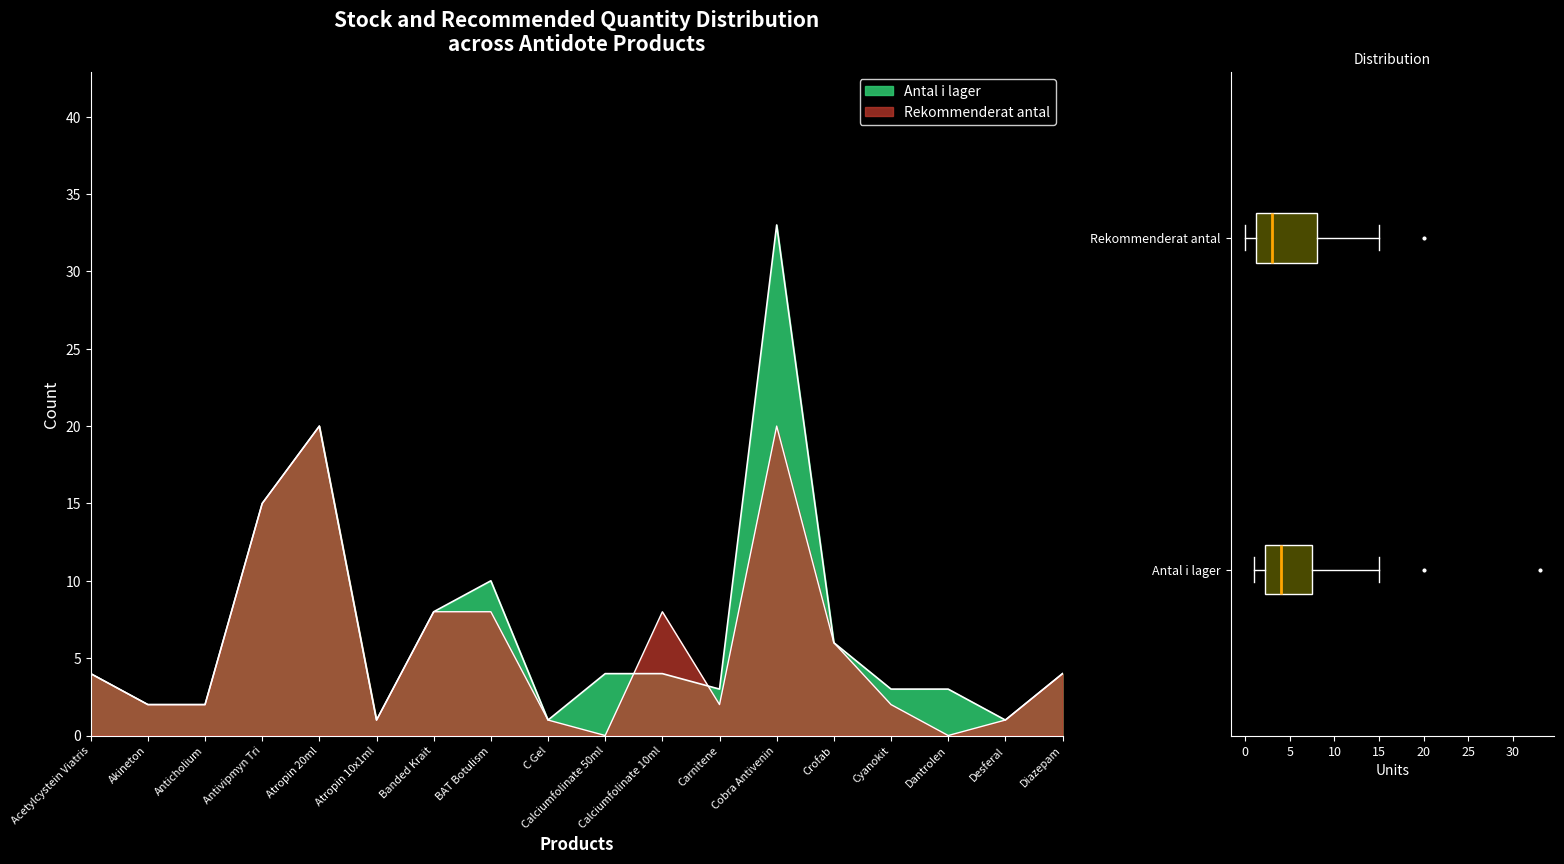

What is the total value across all series at Cobra Antivenin?

53